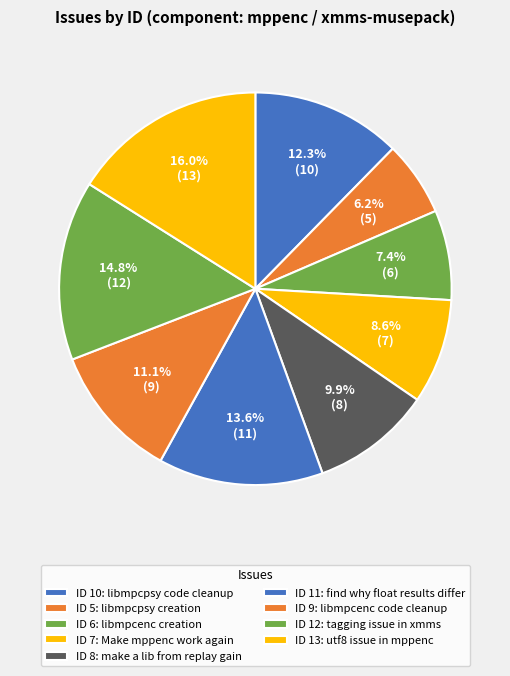

Count the number of slices in the pie.

9